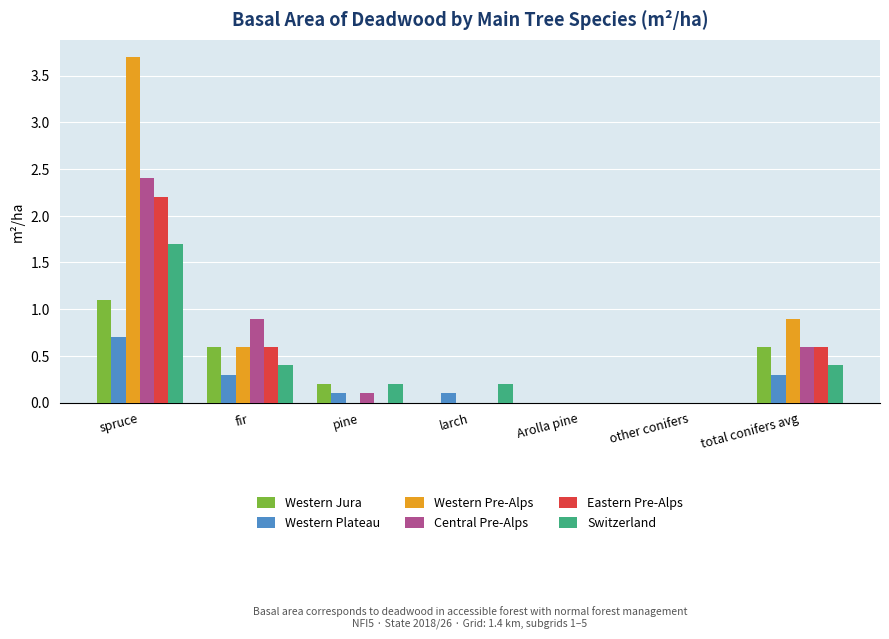

Reading right to left, extract all data points from this chart.

Western Jura: total conifers avg=0.6	other conifers=0.0	Arolla pine=0.0	larch=0.0	pine=0.2	fir=0.6	spruce=1.1
Western Plateau: total conifers avg=0.3	other conifers=0.0	Arolla pine=0.0	larch=0.1	pine=0.1	fir=0.3	spruce=0.7
Western Pre-Alps: total conifers avg=0.9	other conifers=0.0	Arolla pine=0.0	larch=0.0	pine=0.0	fir=0.6	spruce=3.7
Central Pre-Alps: total conifers avg=0.6	other conifers=0.0	Arolla pine=0.0	larch=0.0	pine=0.1	fir=0.9	spruce=2.4
Eastern Pre-Alps: total conifers avg=0.6	other conifers=0.0	Arolla pine=0.0	larch=0.0	pine=0.0	fir=0.6	spruce=2.2
Switzerland: total conifers avg=0.4	other conifers=0.0	Arolla pine=0.0	larch=0.2	pine=0.2	fir=0.4	spruce=1.7